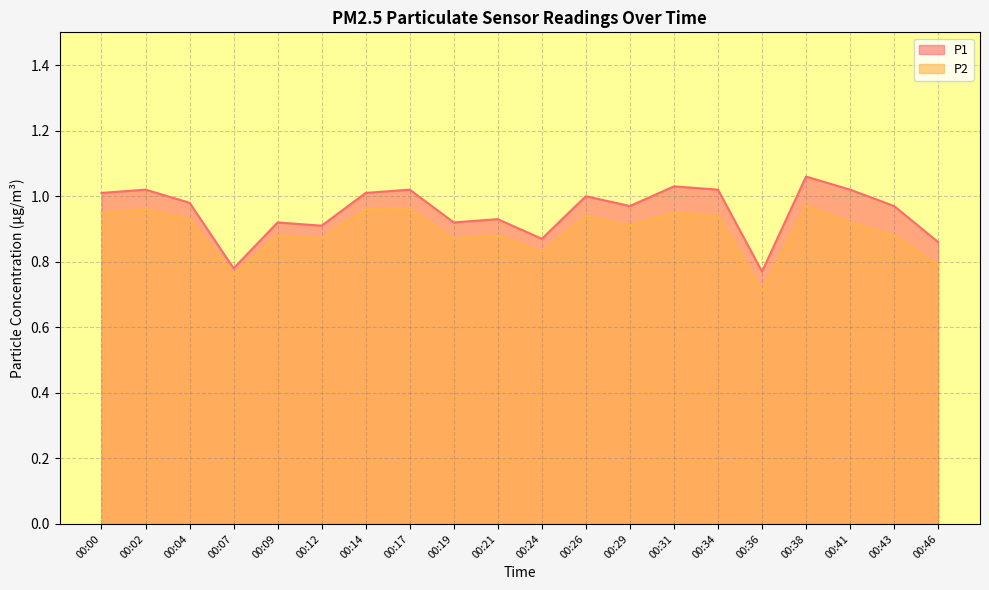

How many categories are shown in the chart?

20